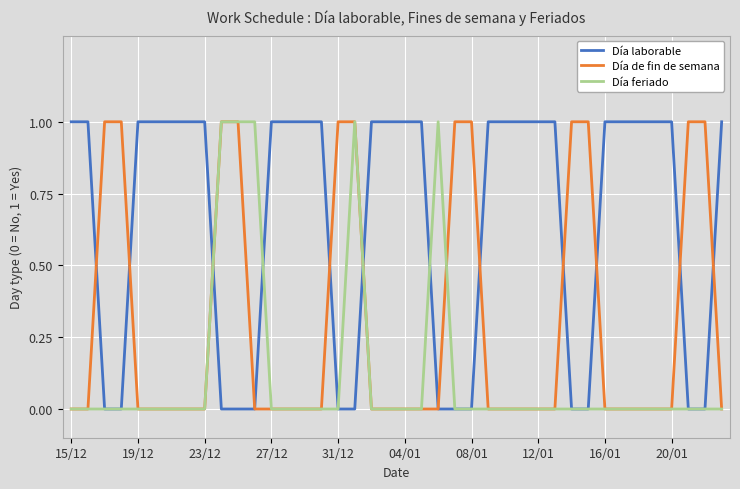

Rank the series by their average value, from lowest to highest.

Día feriado, Día de fin de semana, Día laborable